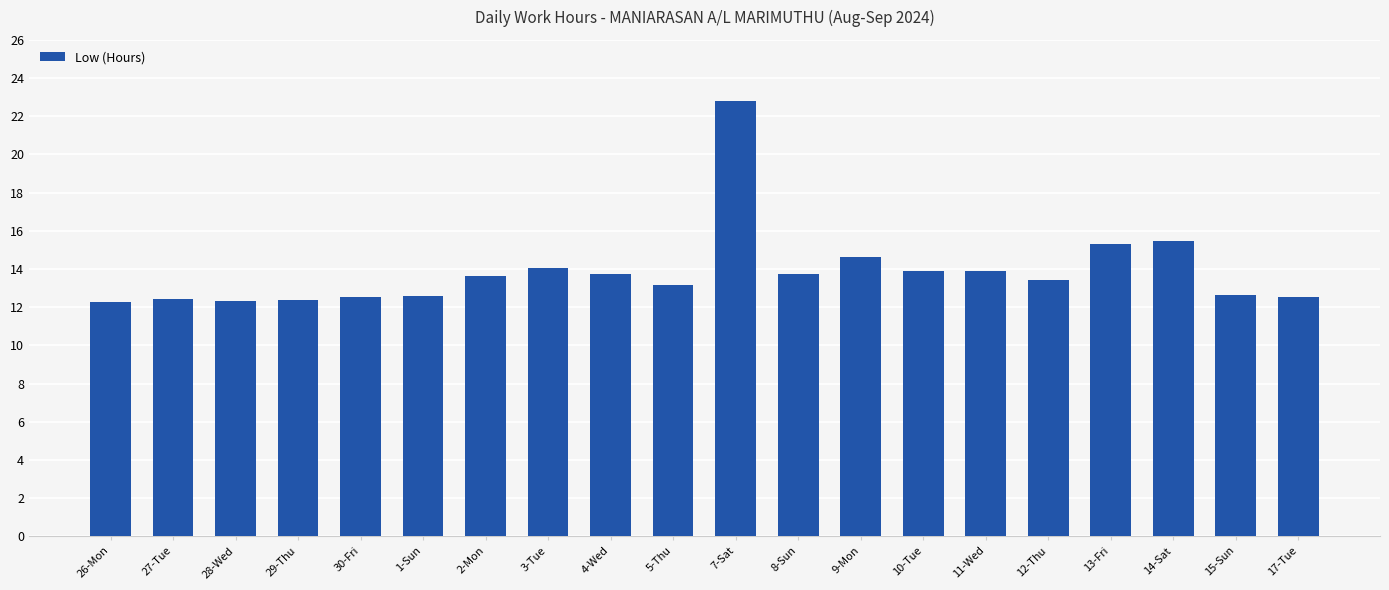

Which has a higher value, 3-Tue or 9-Mon?

9-Mon